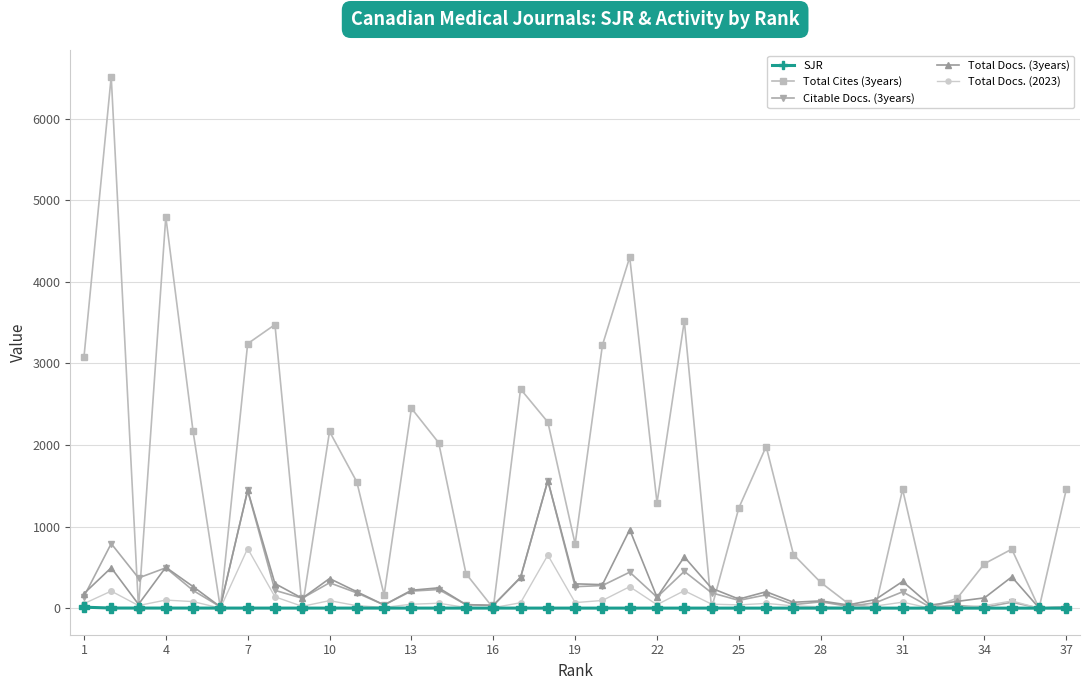

True or false: Total Cites (3years) has more than 2 interior local peaks.

True